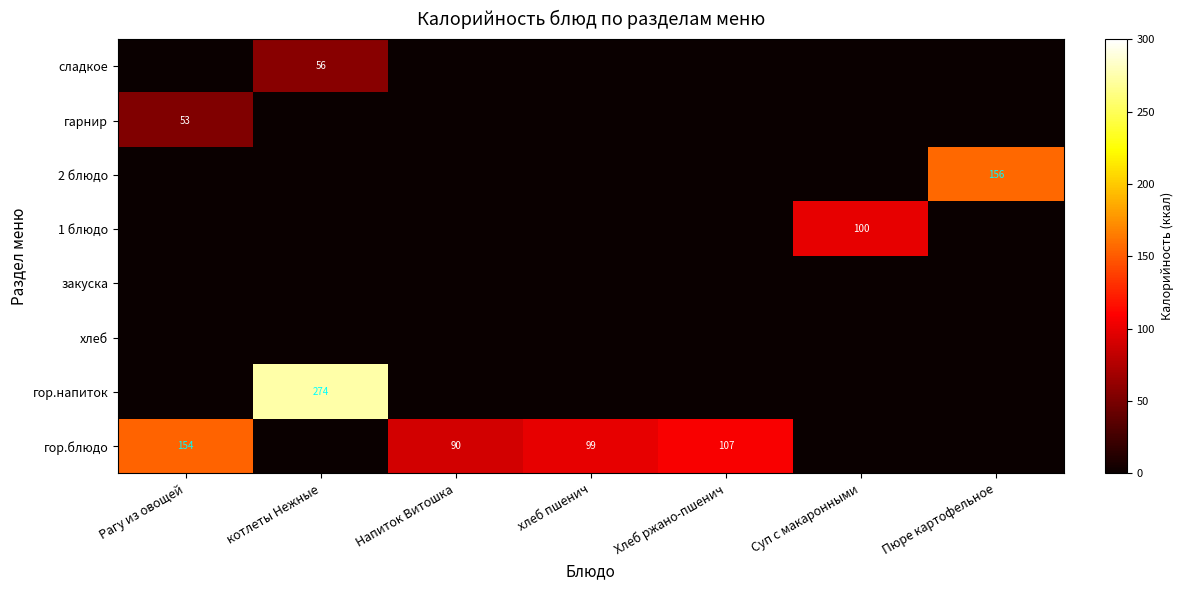

What is the difference between the highest and lowest values at Хлеб ржано-пшенич?

107.0